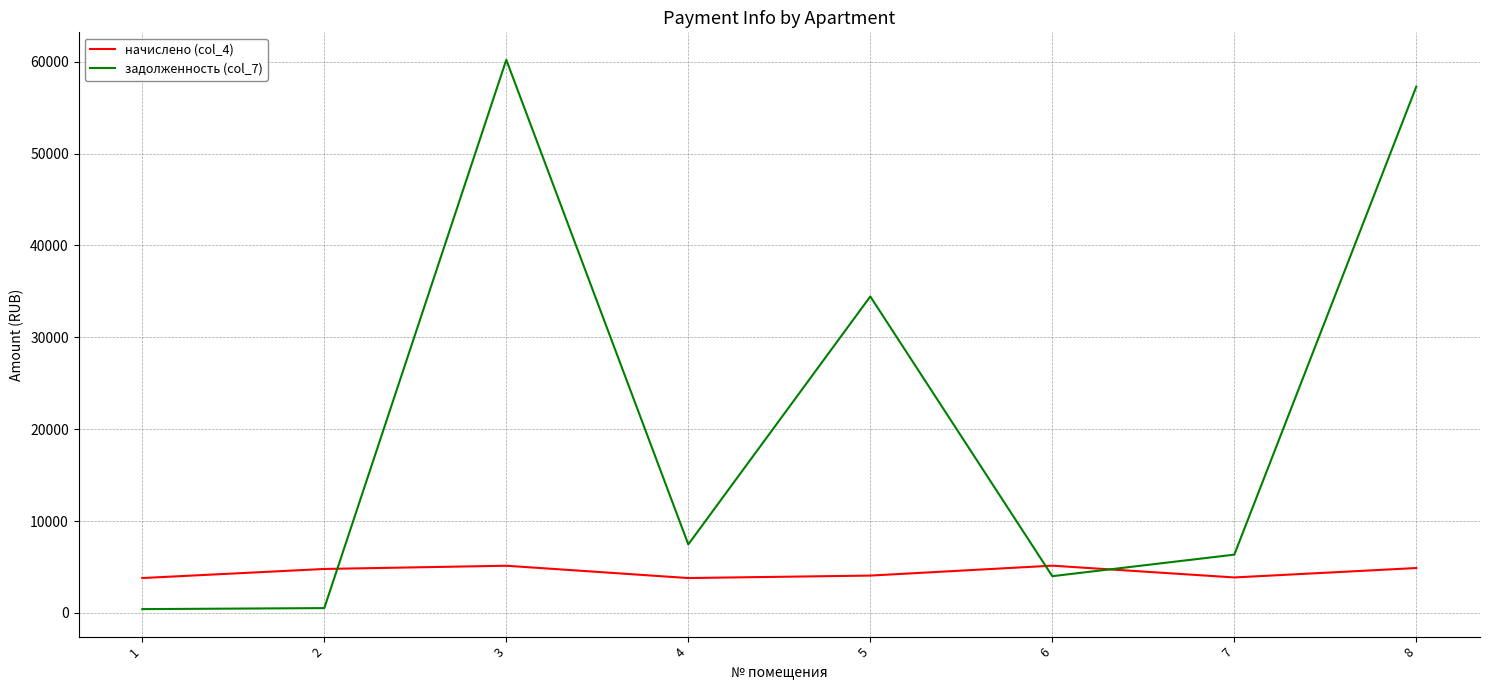

What is the difference between the maximum and minimum values in the начислено (col_4) series?

1348.2